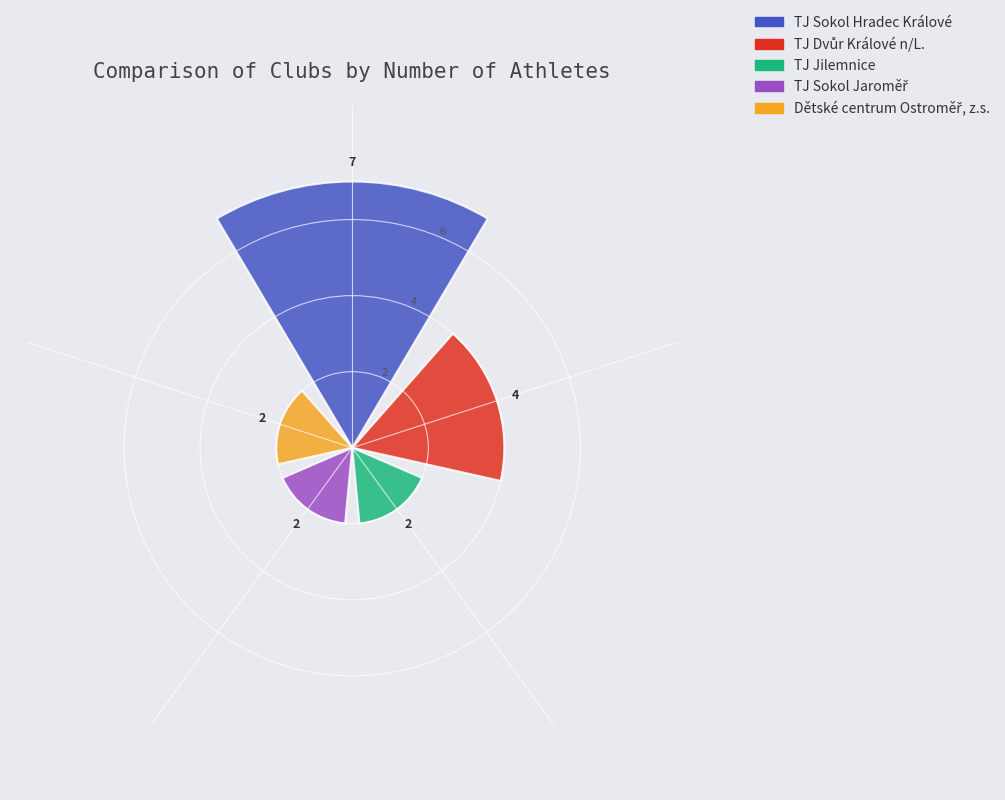

What is the maximum value shown in the chart?

7